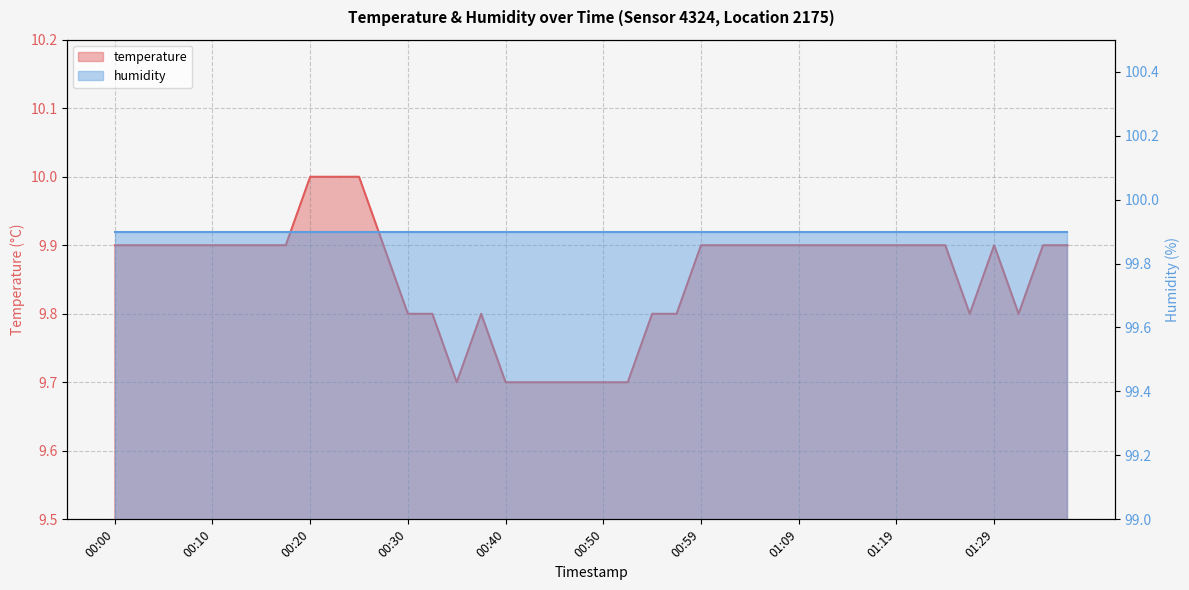

Rank the categories by value from lowest to highest.

00:35, 00:40, 00:42, 00:45, 00:47, 00:50, 00:52, 00:30, 00:32, 00:37, 00:55, 00:57, 01:26, 01:31, 00:00, 00:03, 00:05, 00:08, 00:10, 00:13, 00:16, 00:18, 00:28, 00:59, 01:02, 01:04, 01:07, 01:09, 01:12, 01:14, 01:17, 01:19, 01:22, 01:24, 01:29, 01:34, 01:36, 00:20, 00:23, 00:25